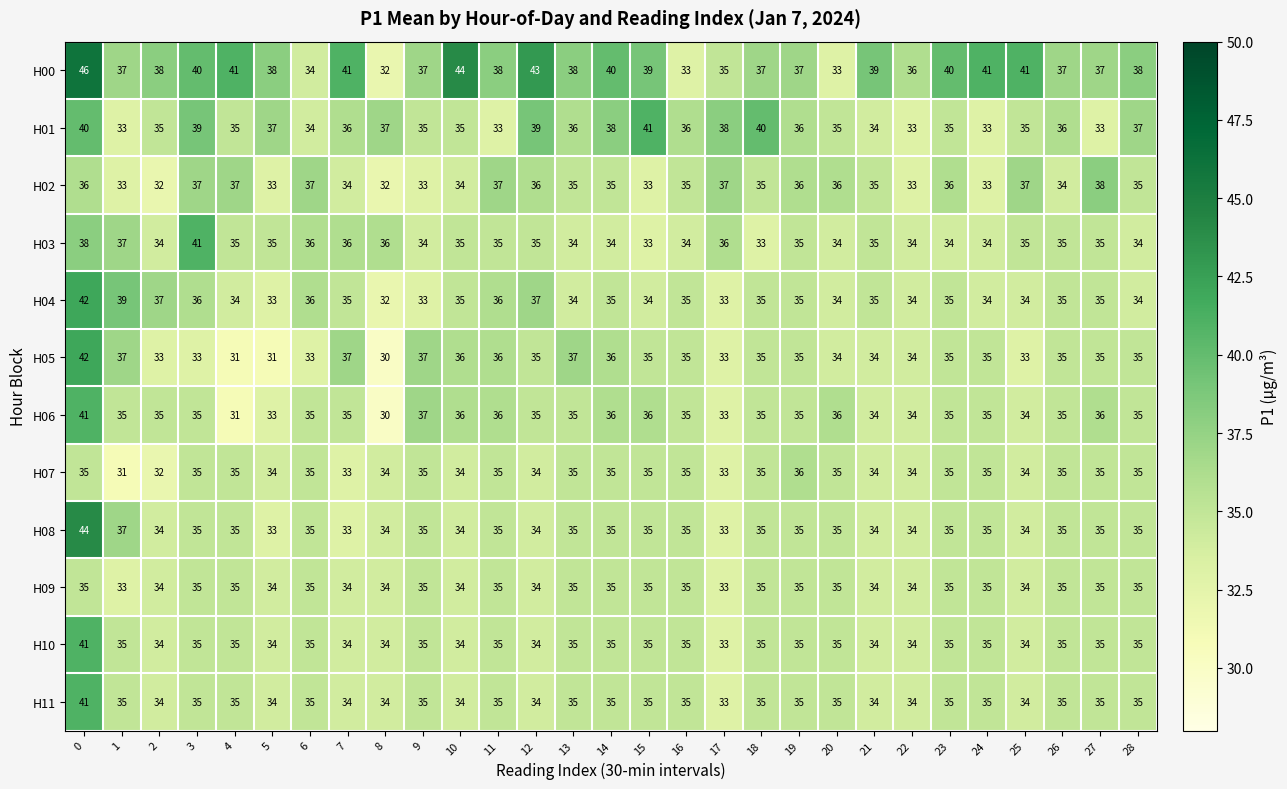

What is the minimum value for H10?

33